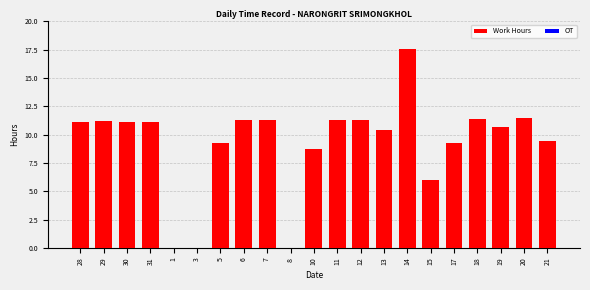

The value at 14 is 7.4. True or false?

False